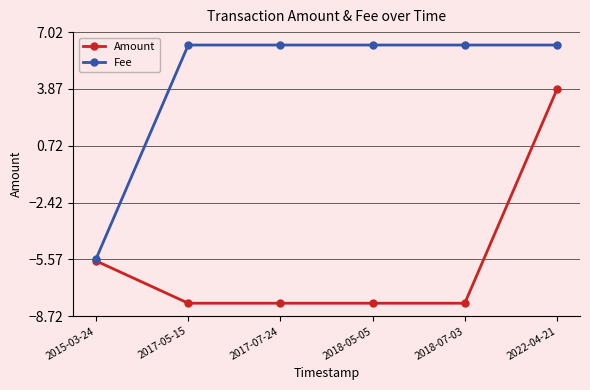

Is it true that Fee equals 8.7 at 2017-05-15?

False